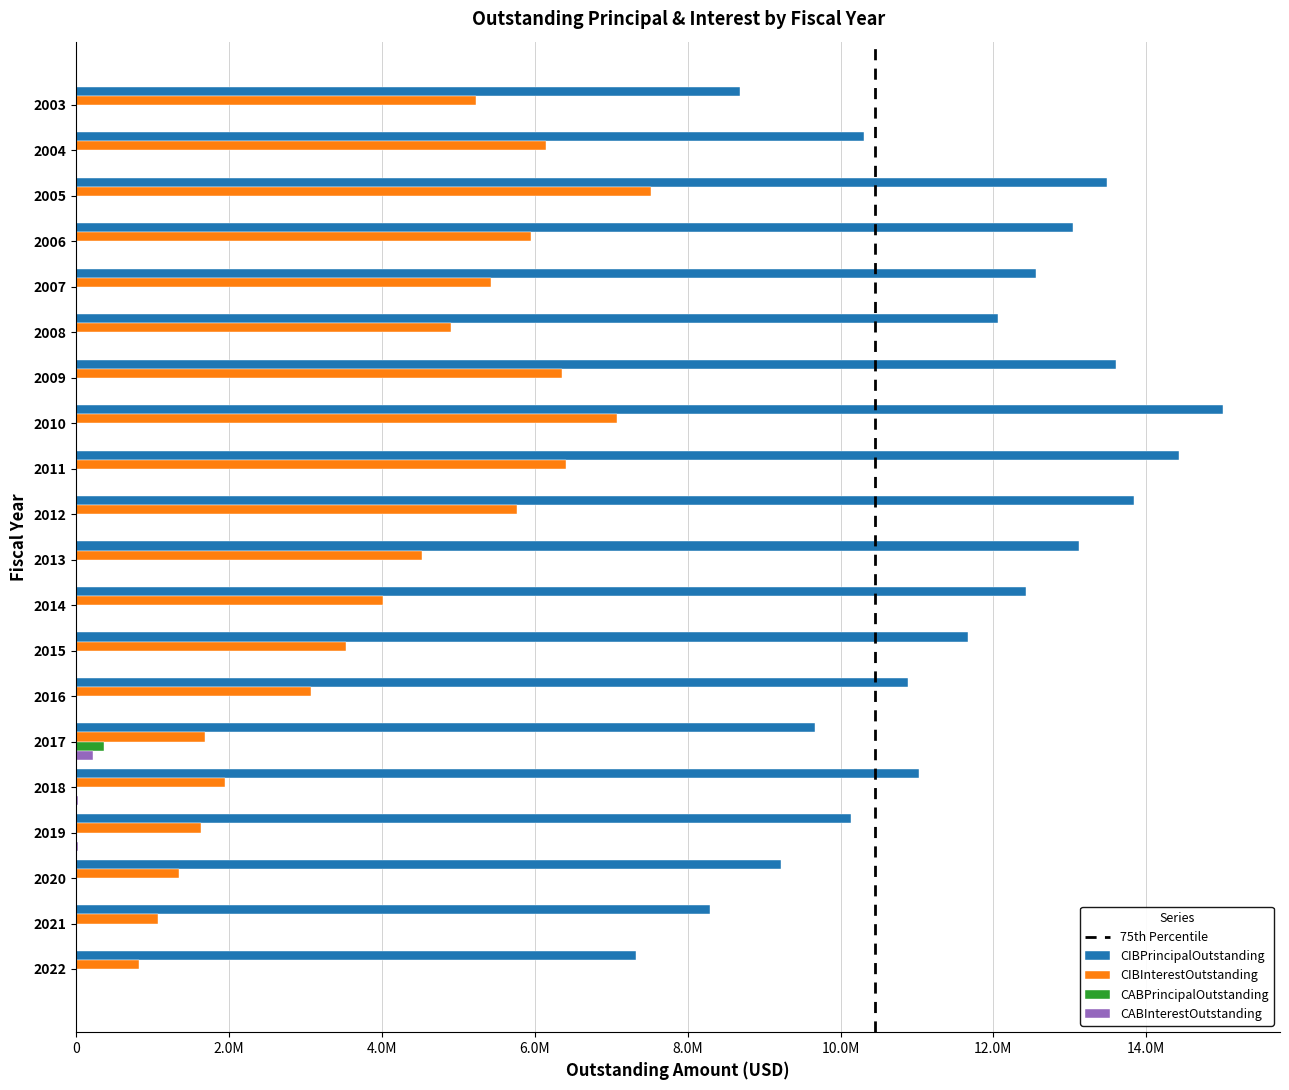

What is the sum of the CABInterestOutstanding values at 2004 and 2017?

216569.7